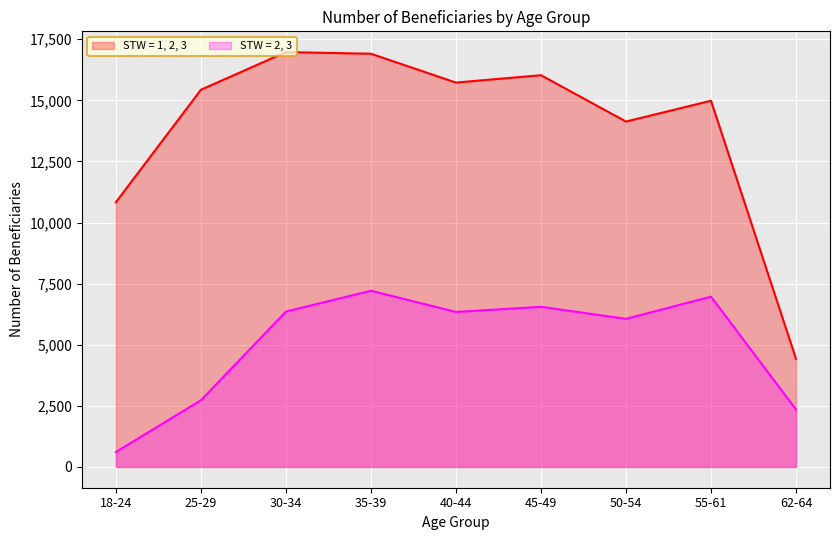

True or false: STW = 1, 2, 3 and STW = 2, 3 intersect in this chart.

False